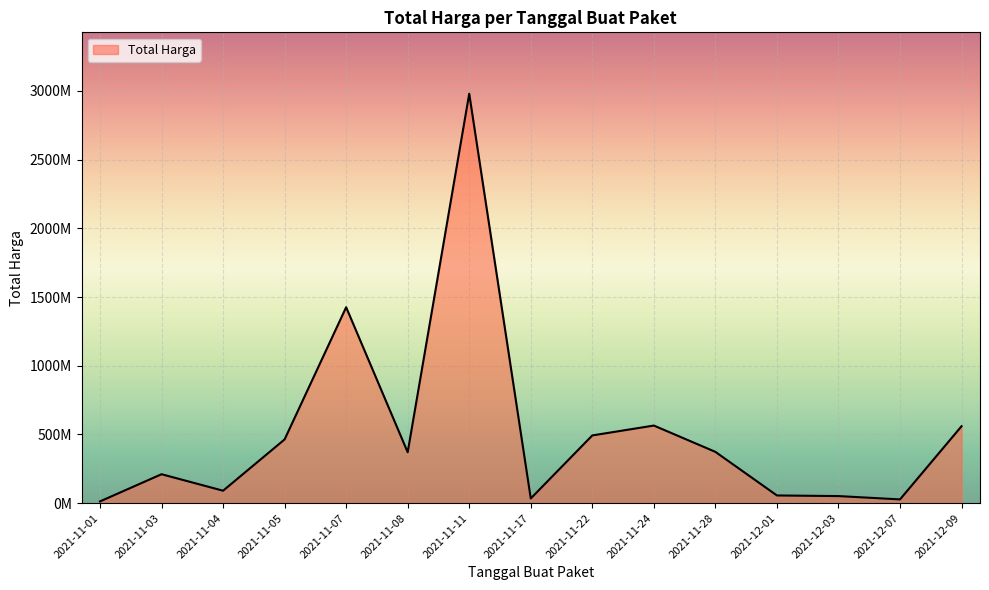

List the labels in order of value, smallest first.

2021-11-01, 2021-12-07, 2021-11-17, 2021-12-03, 2021-12-01, 2021-11-04, 2021-11-03, 2021-11-08, 2021-11-28, 2021-11-05, 2021-11-22, 2021-12-09, 2021-11-24, 2021-11-07, 2021-11-11